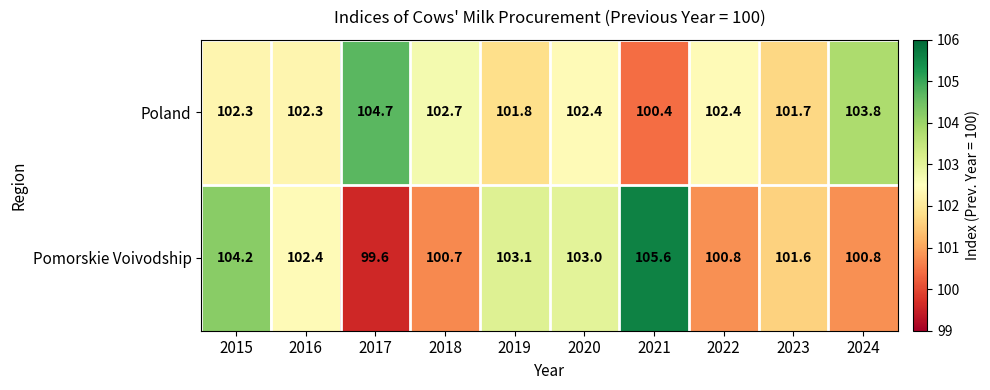

At which category does the chart reach its peak across all series?

2021